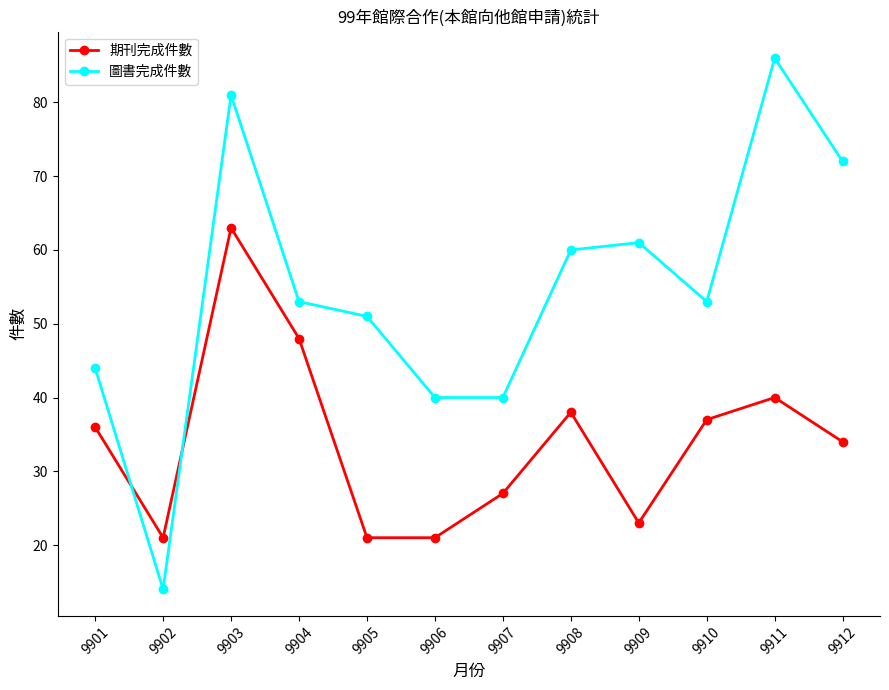

True or false: 期刊完成件數 and 圖書完成件數 intersect in this chart.

True